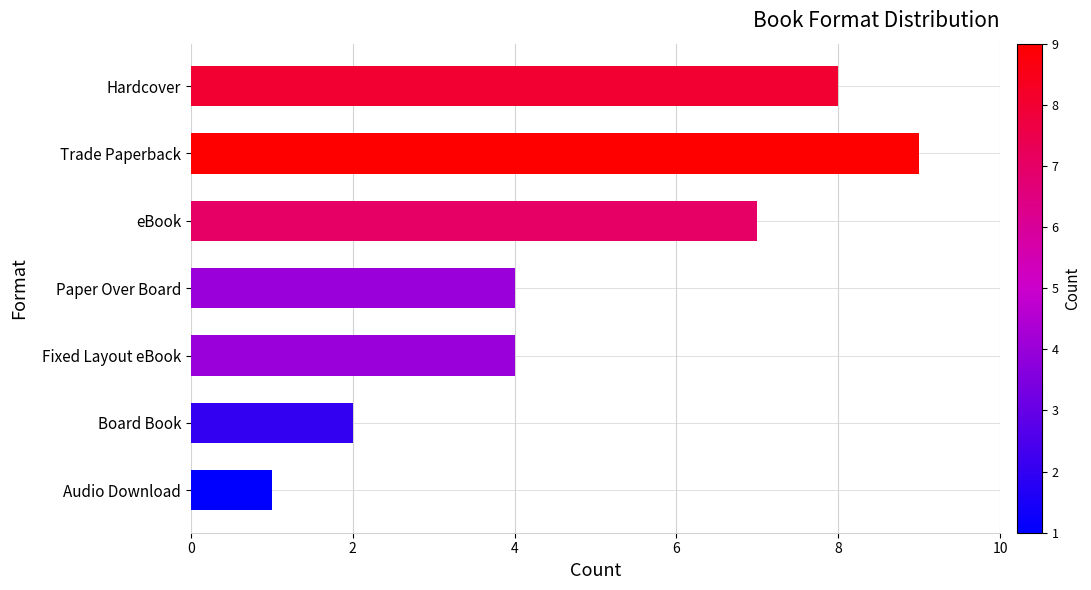

What is the average value?

5